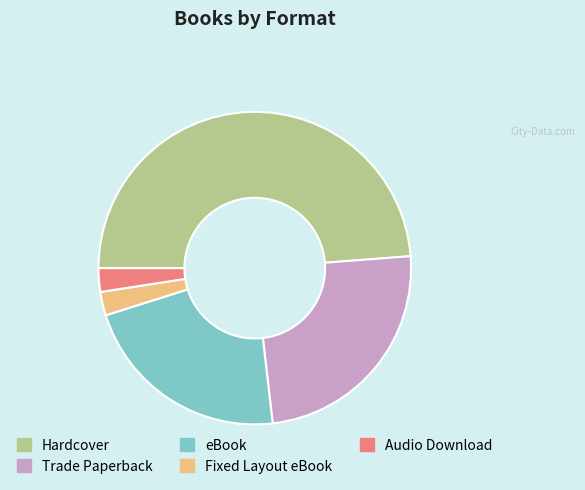

Do Trade Paperback and Hardcover together represent more than half of the pie?

Yes